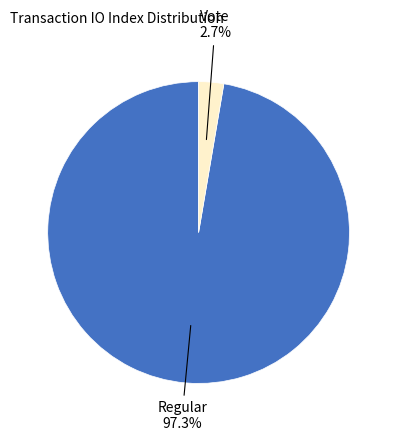

To the nearest percent, what is the difference between the largest and smallest slice percentages?

95%